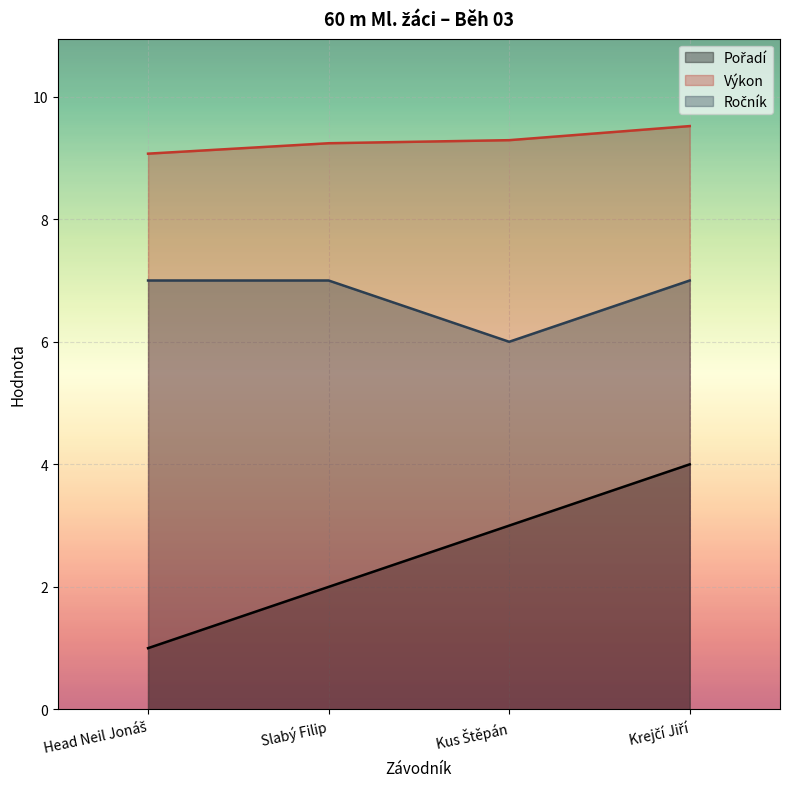

The Výkon series shows 6.2 at Kus Štěpán. True or false?

False